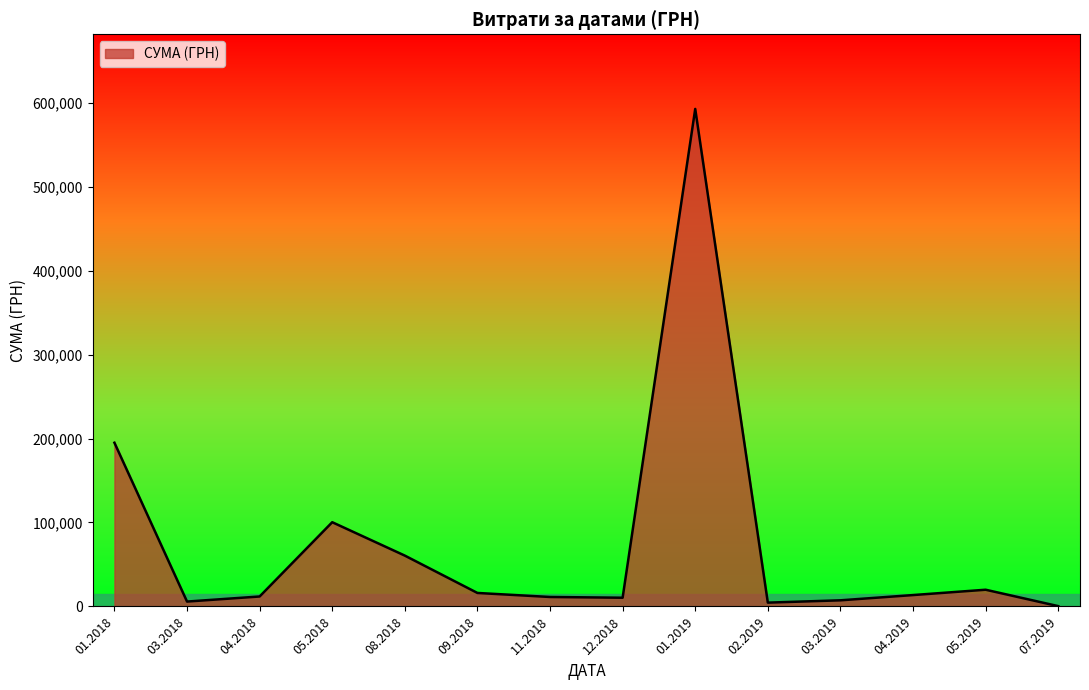

What is the difference between the maximum and minimum values?

592171.1